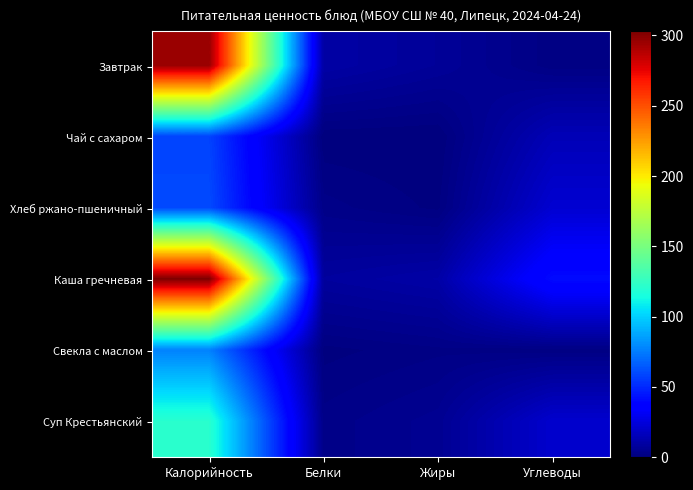

At how many categories does at least one series exceed 29?

2